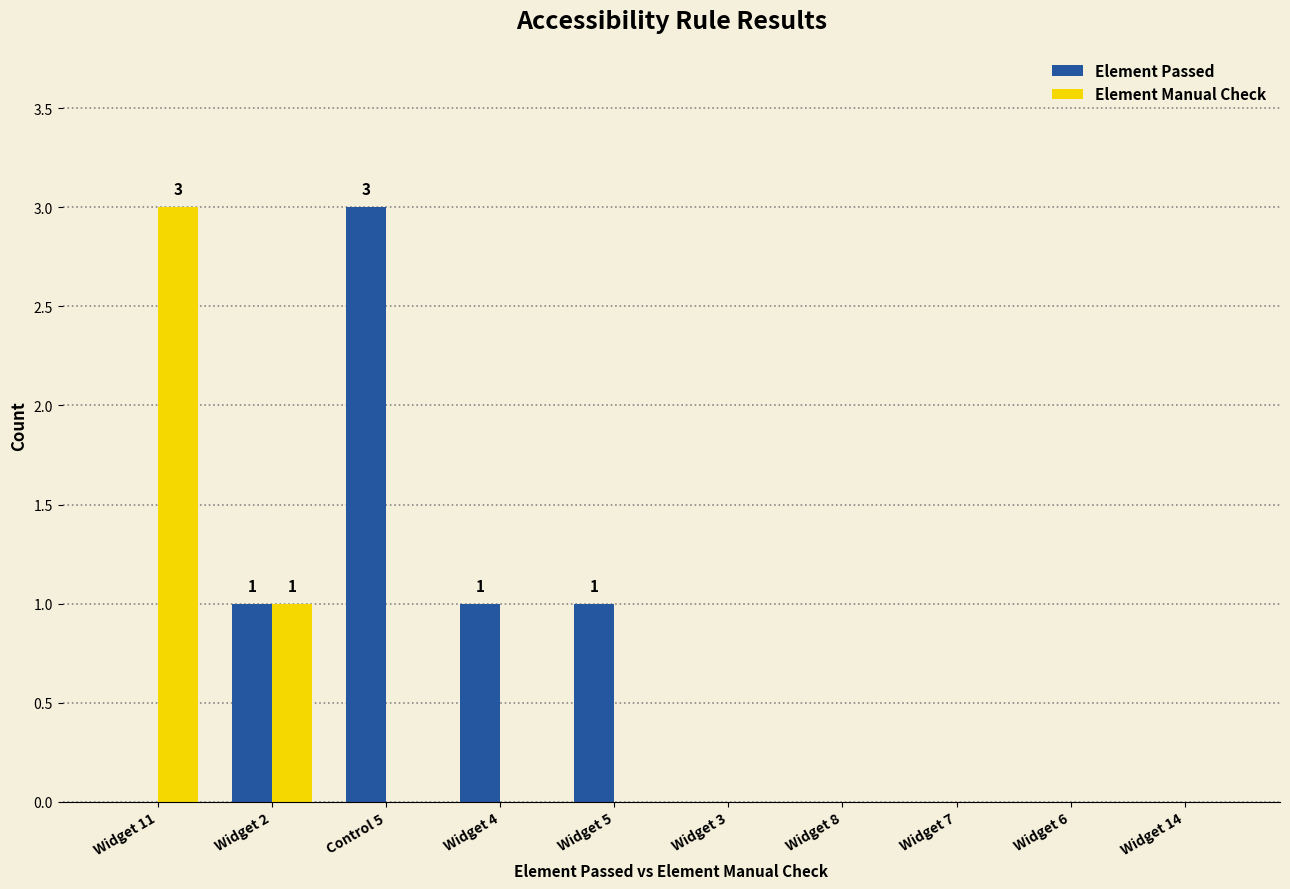

At which label does Element Passed reach its peak?

Control 5